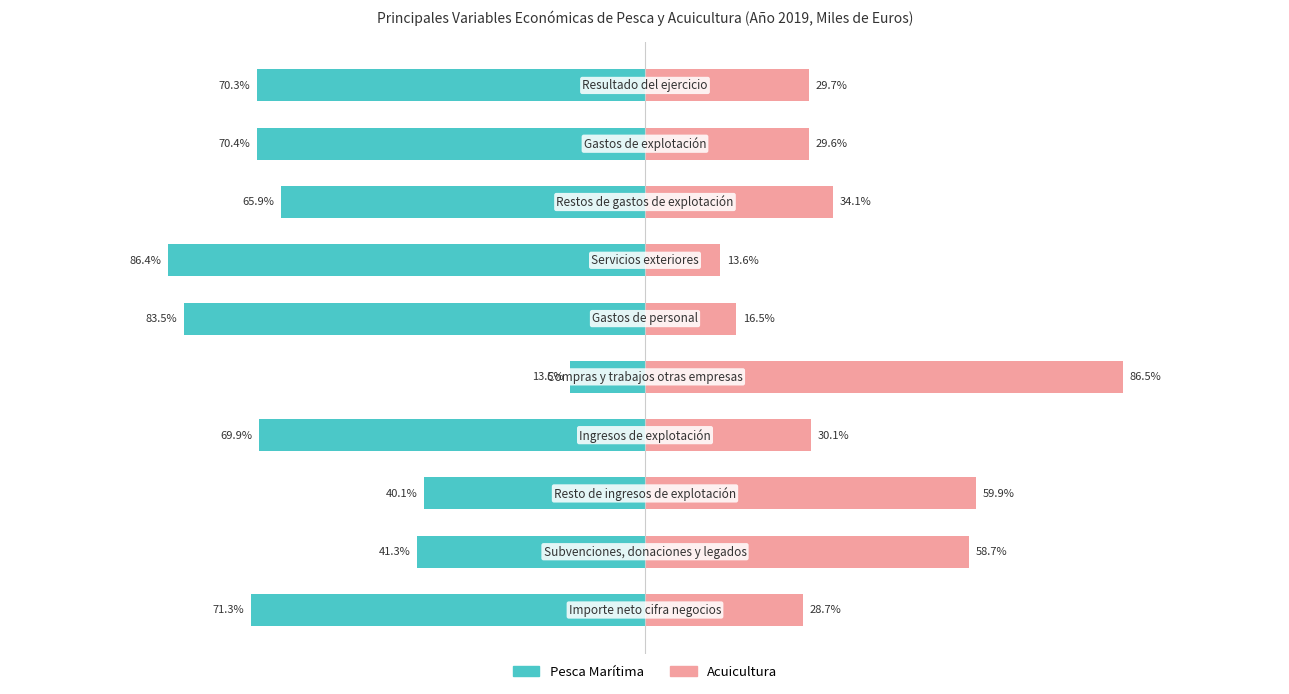

What is the sum of all Pesca Marítima values?

-612.5